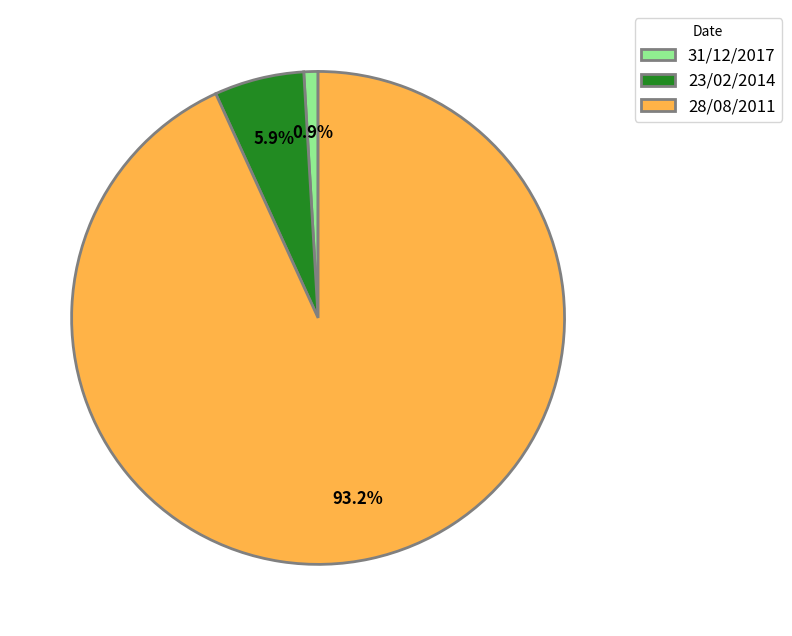

To the nearest percent, what is the average slice percentage?

33%